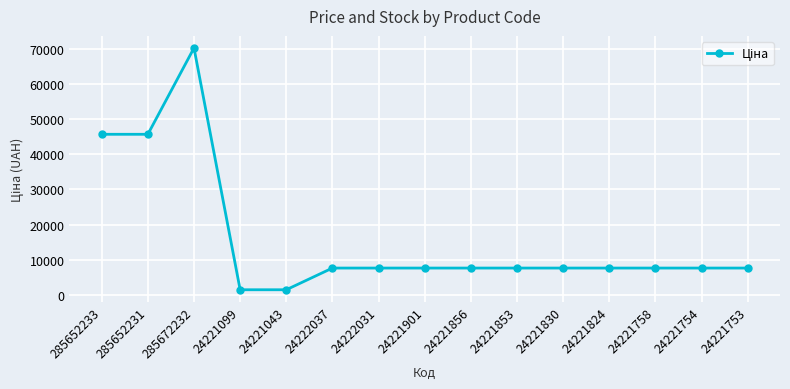

Approximately how many times larger is the value at 24221043 compared to 24221099?

1.0